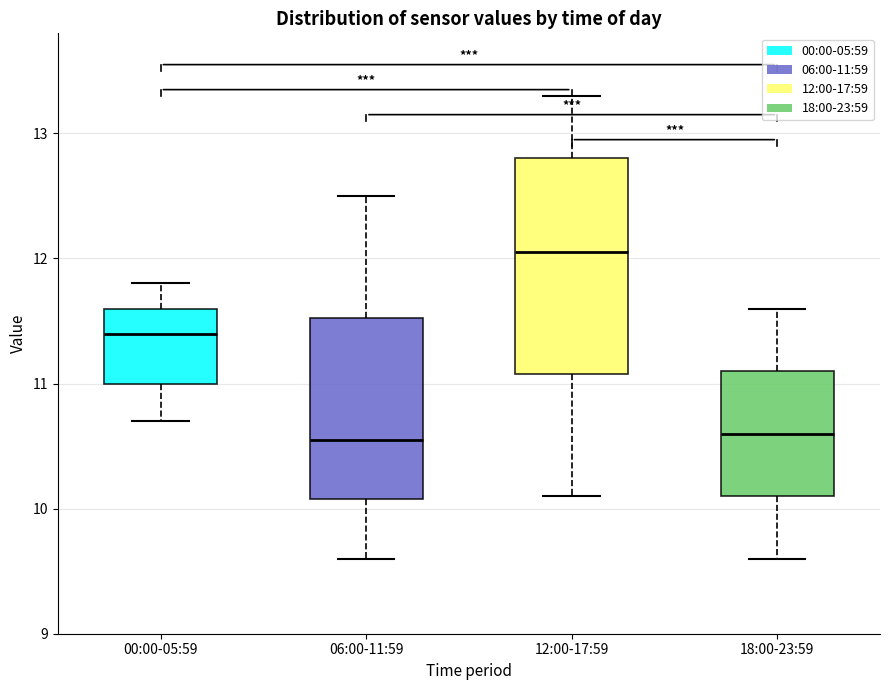

Reading left to right, transcribe this box plot: for each box, give where its median line is, the range the box spans, and where its two whiskers end, as read against the y-axis. The values are not printed on the chart, so give them approximately, as read against the axis.

00:00-05:59: median 11.4, box 11.0 to 11.6, whiskers 10.7 to 11.8
06:00-11:59: median 10.6, box 10.1 to 11.5, whiskers 9.6 to 12.5
12:00-17:59: median 12.1, box 11.1 to 12.8, whiskers 10.1 to 13.3
18:00-23:59: median 10.6, box 10.1 to 11.1, whiskers 9.6 to 11.6